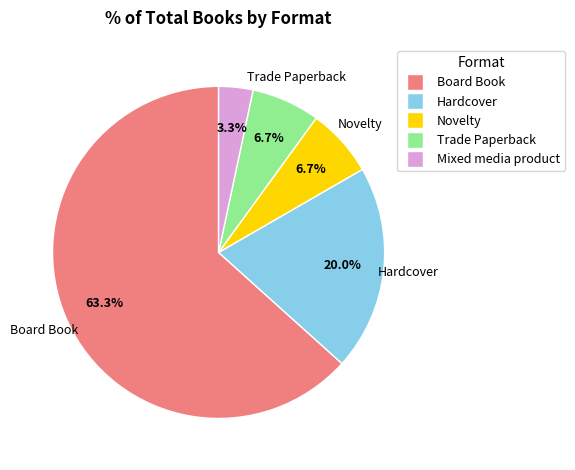

To the nearest percent, what portion does Hardcover represent?

20%